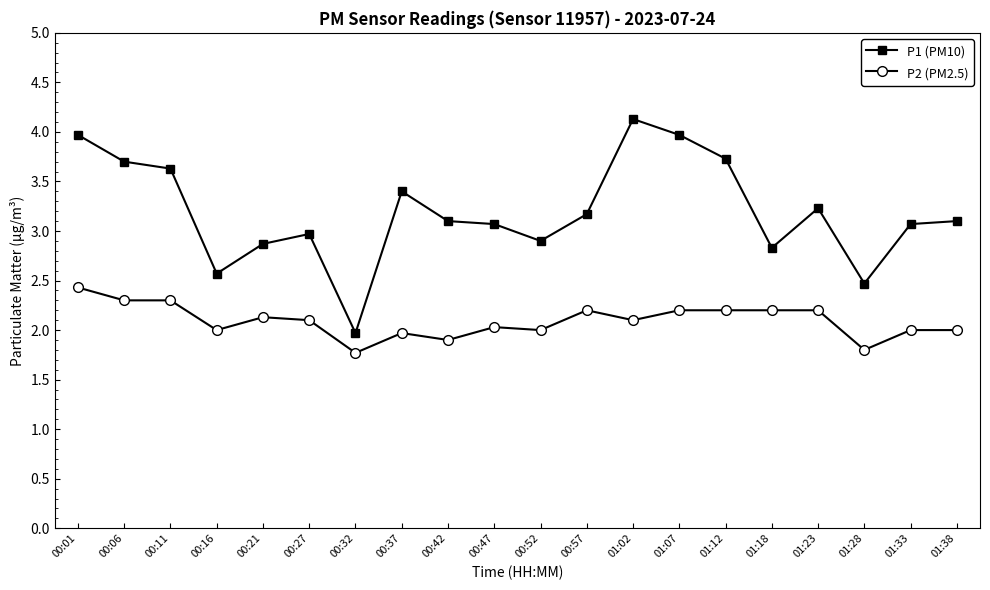

True or false: P2 (PM2.5) has a value of 2.7 at 00:42.

False